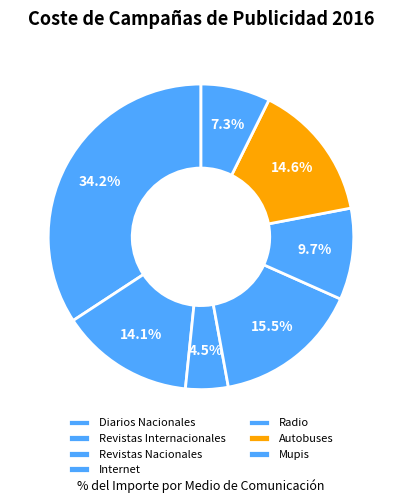

How many slices are in this pie chart?

7